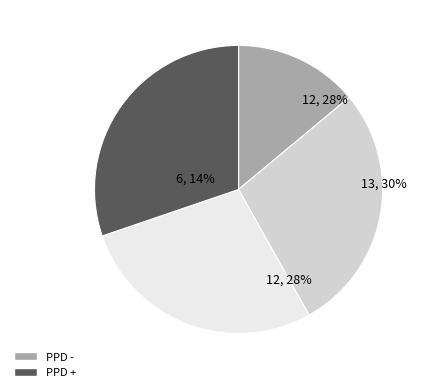

Is it true that 1999 is 1% of the pie?

False